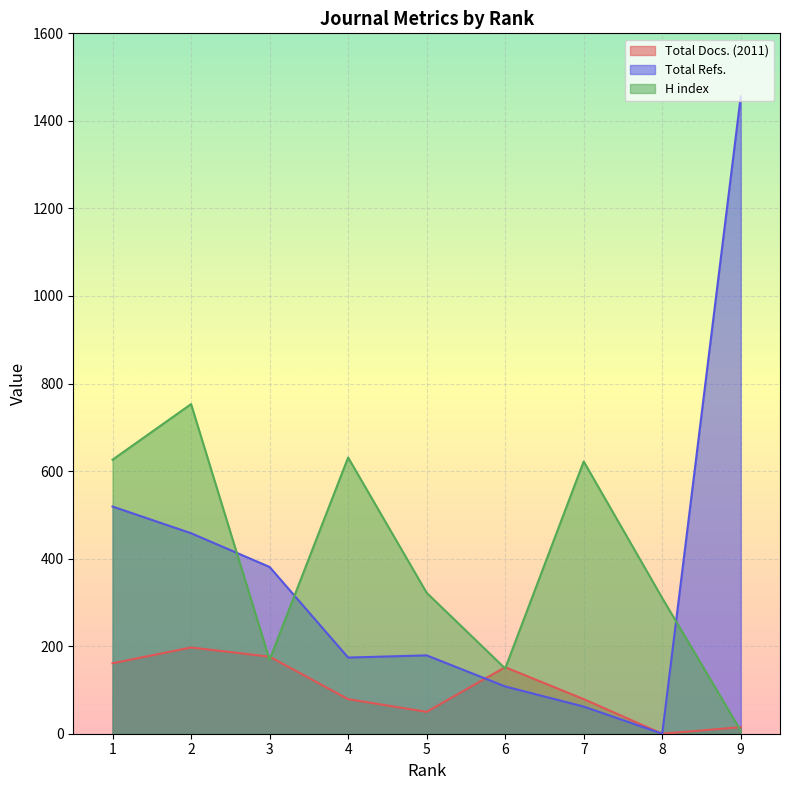

At how many categories does at least one series exceed 725?

2